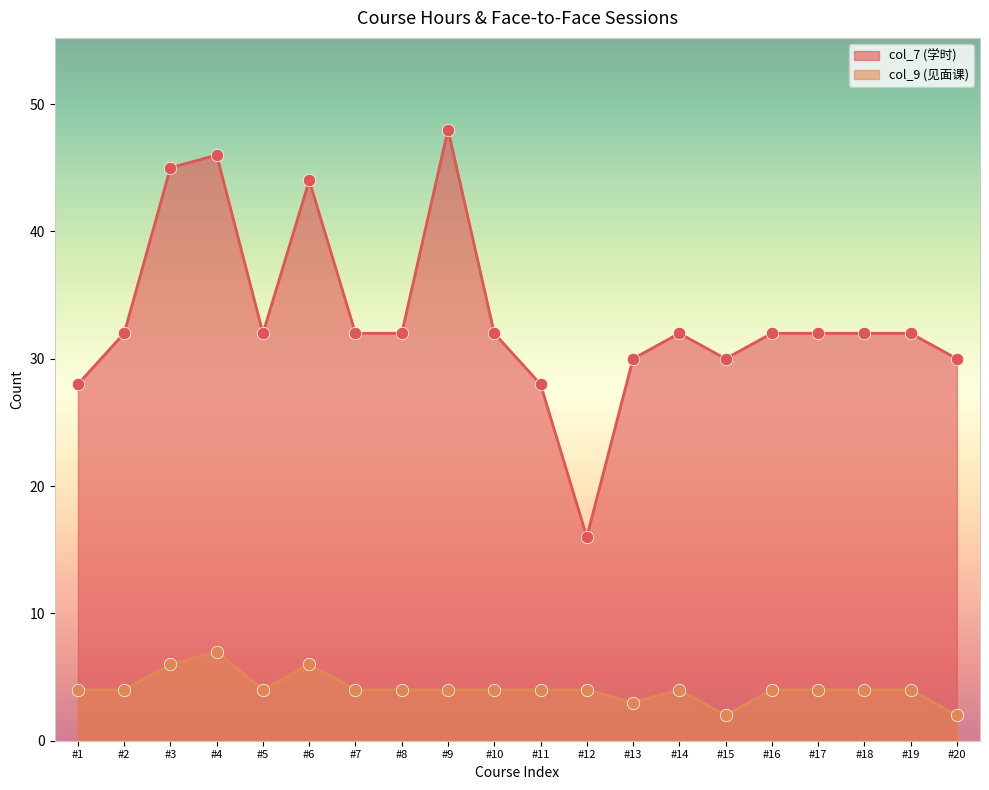

Is the value of col_9 (见面课) at #9 greater than the value of col_7 (学时) at #20?

No